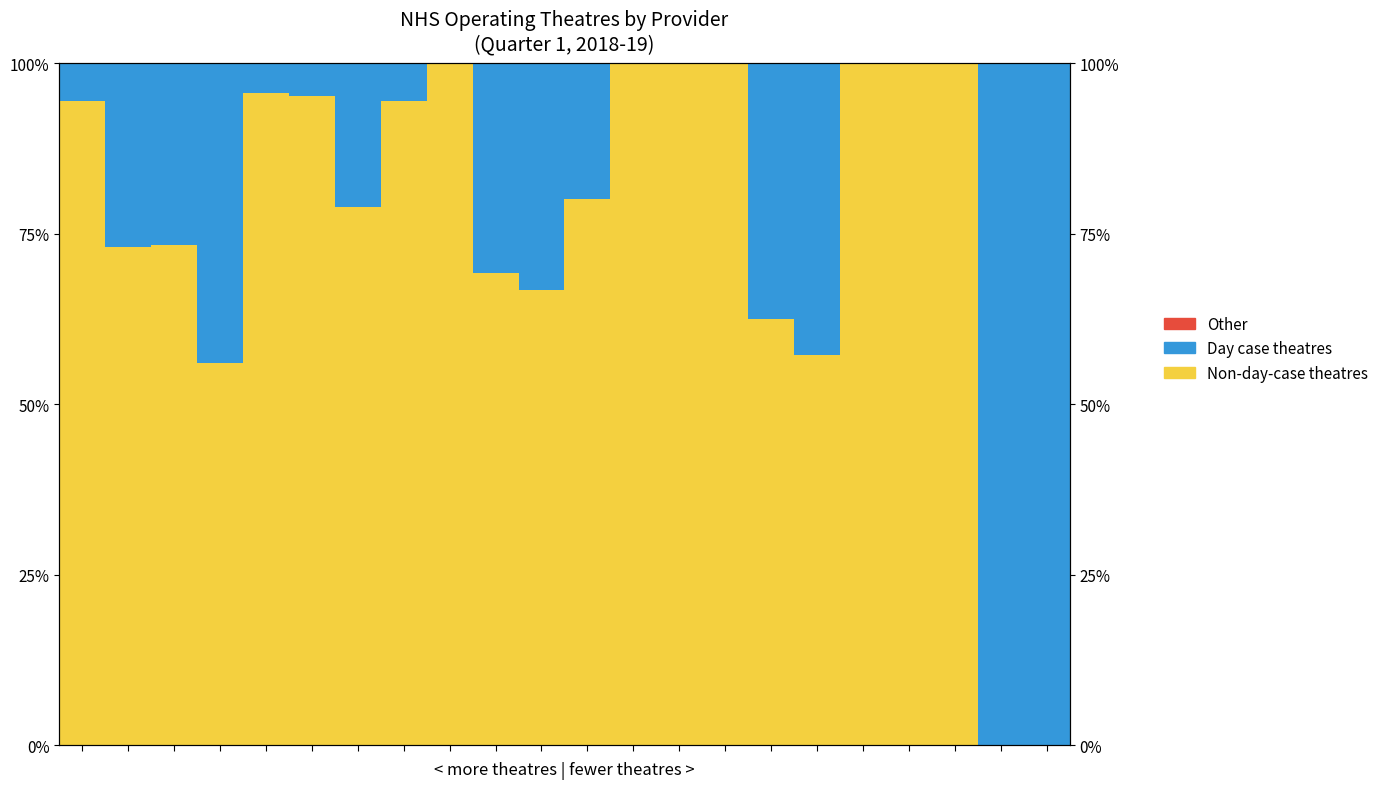

How many data points does each series have?

22